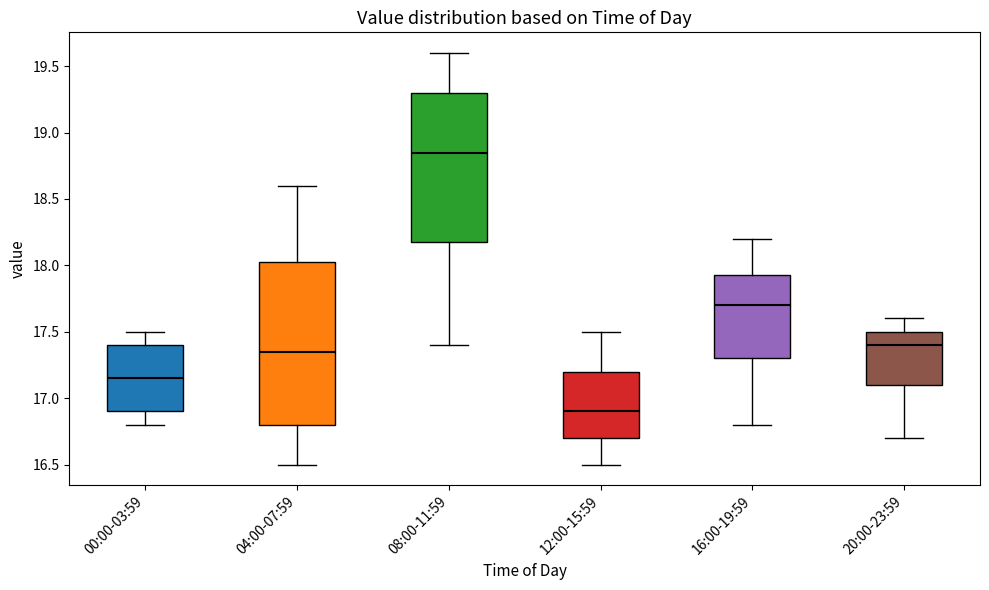

Which box's median line is the lowest?

12:00-15:59